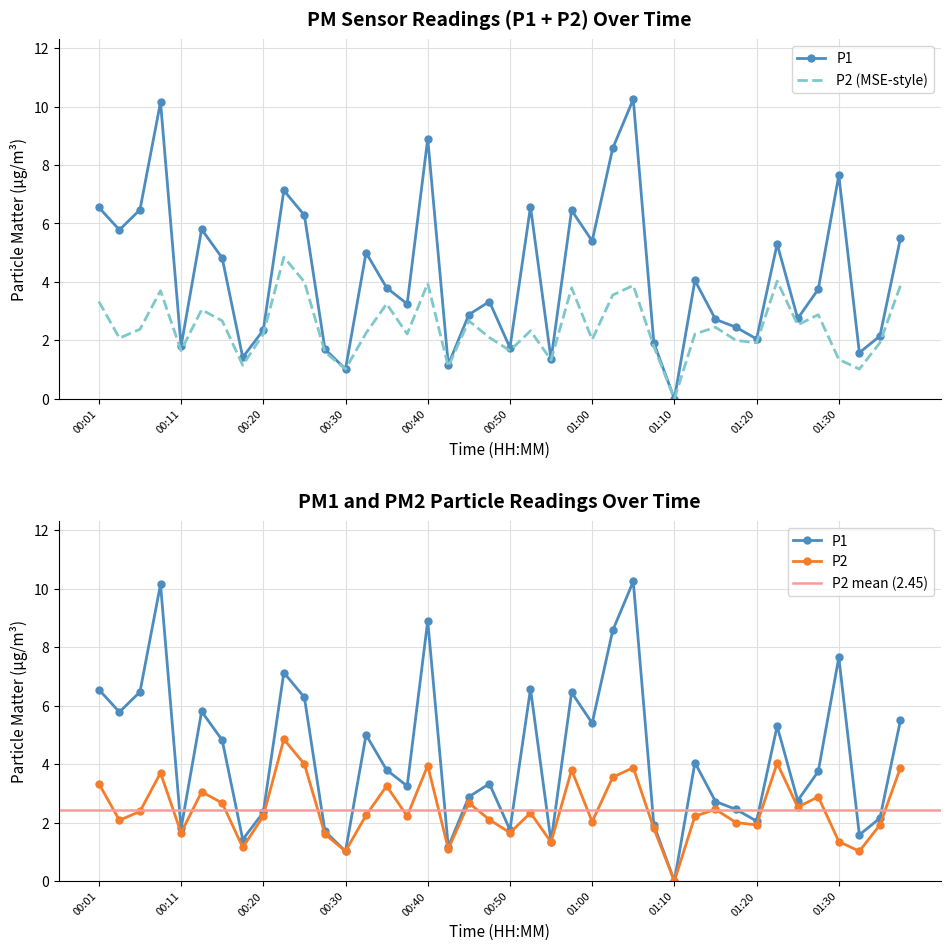

At which label does P2 reach its peak?

00:23